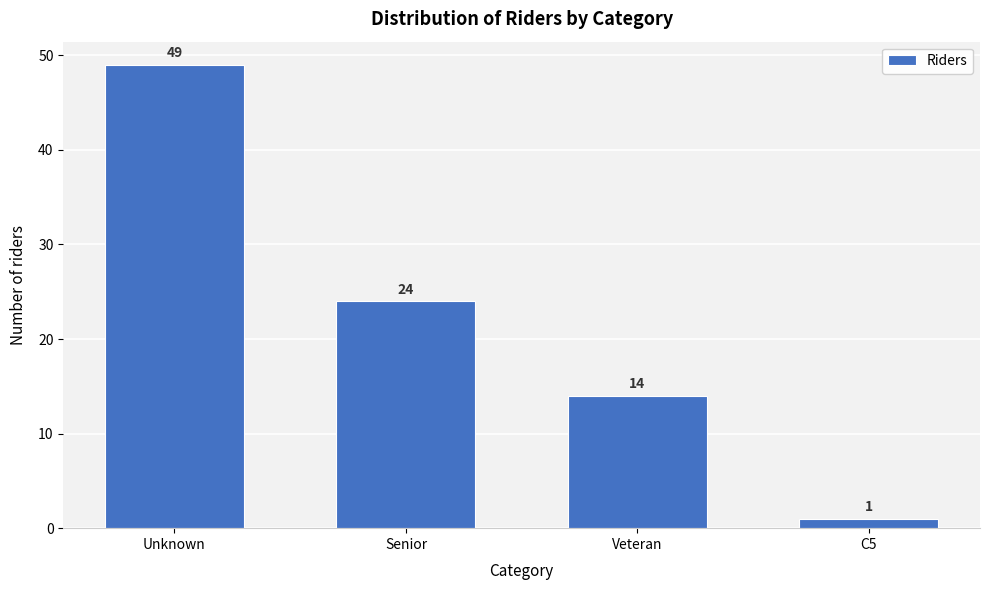

Reading right to left, extract all data points from this chart.

C5=1	Veteran=14	Senior=24	Unknown=49